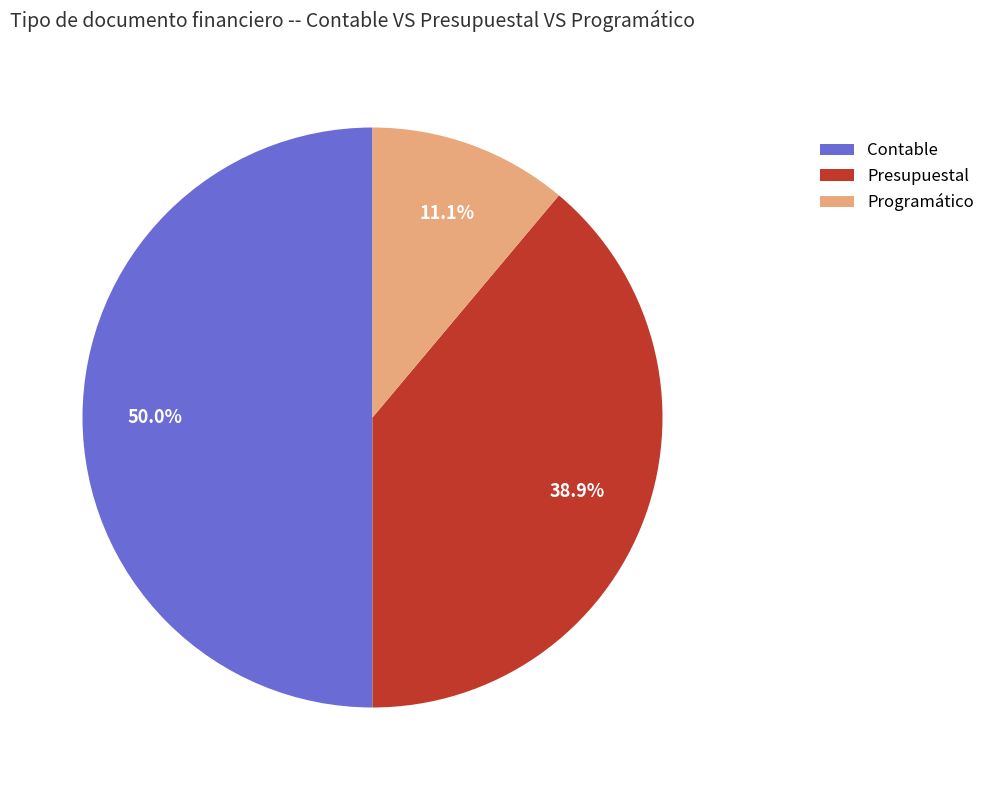

Is Programático the majority of the pie?

No